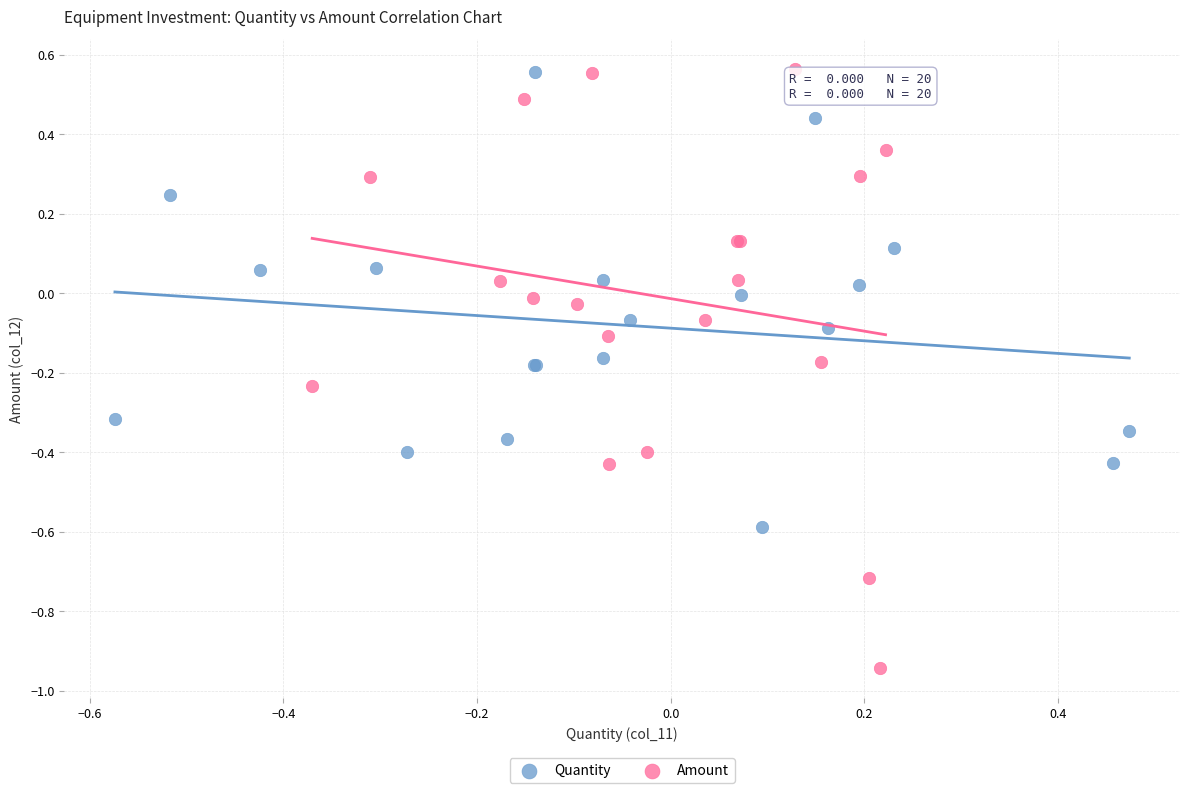

Which series has the largest Y range (max minus min)?

Amount